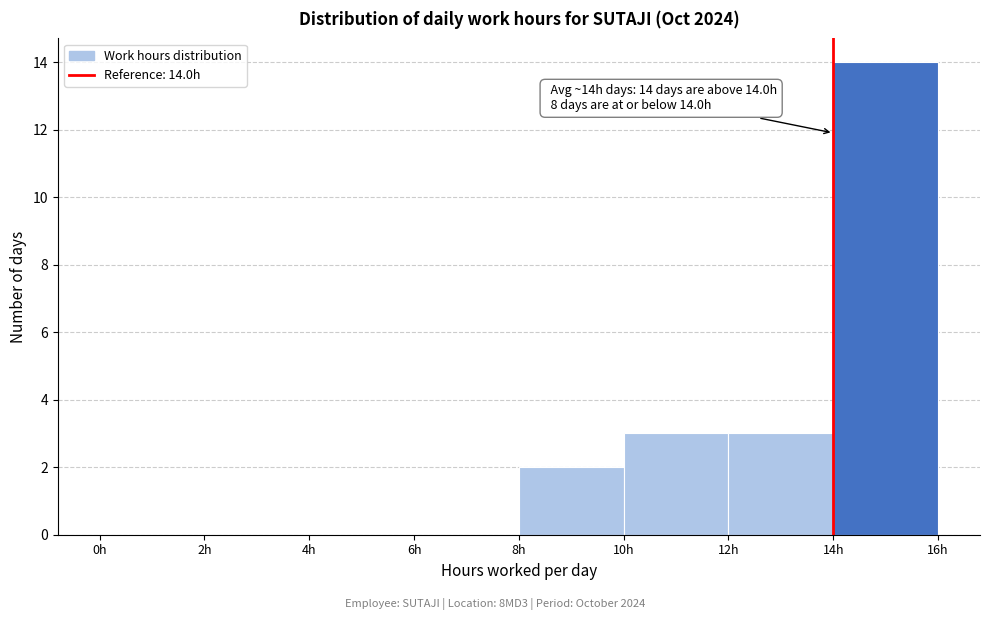

Which range on the x-axis has the tallest bar?

14 to 16